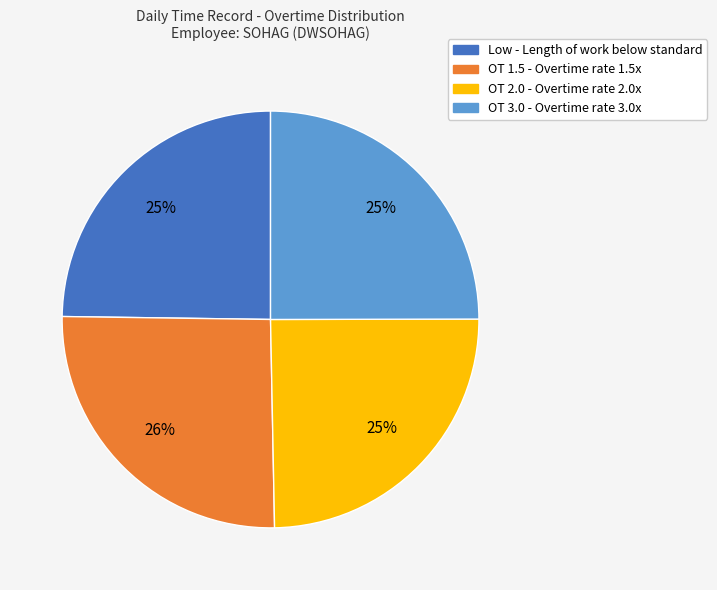

What is the largest slice in the pie chart?

OT 1.5